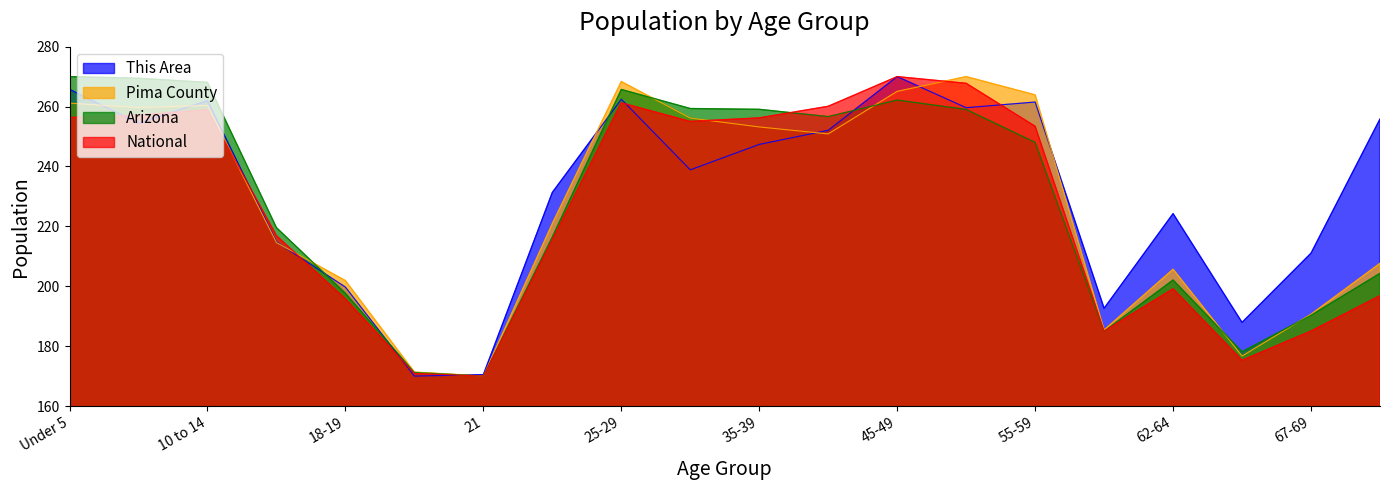

How many values in the This Area series exceed 247?

10